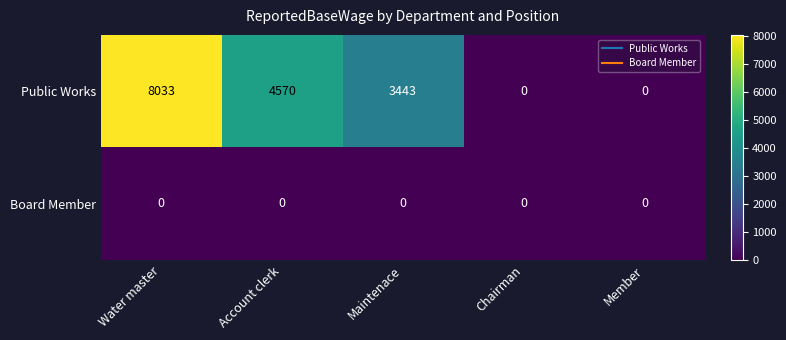

Rank the series by their maximum value, from highest to lowest.

Public Works, Board Member